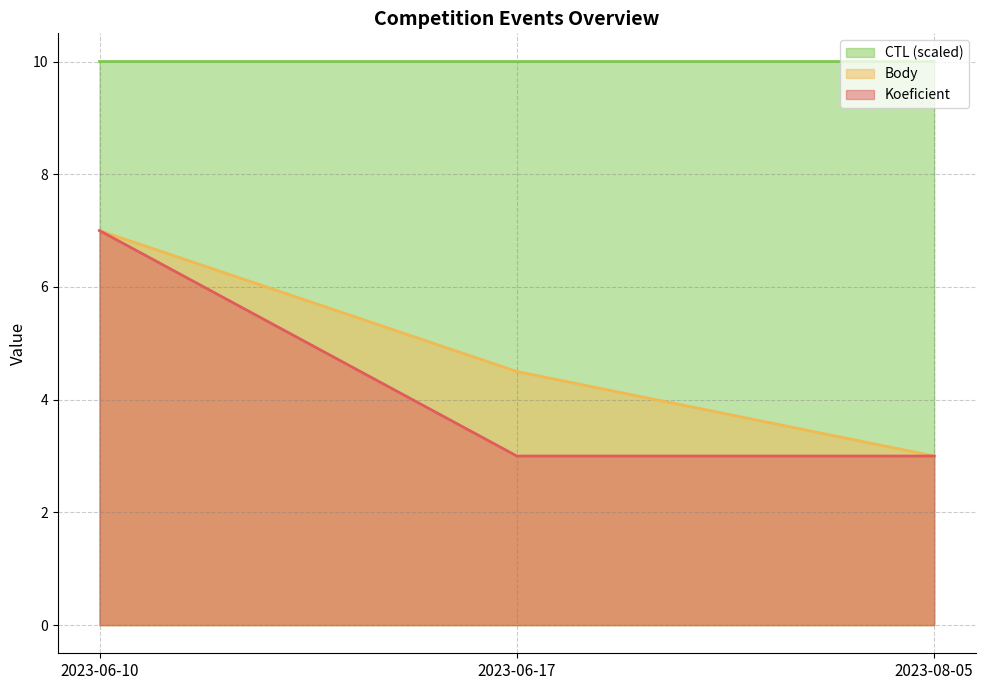

What is the label of the 1st point from the right?

2023-08-05